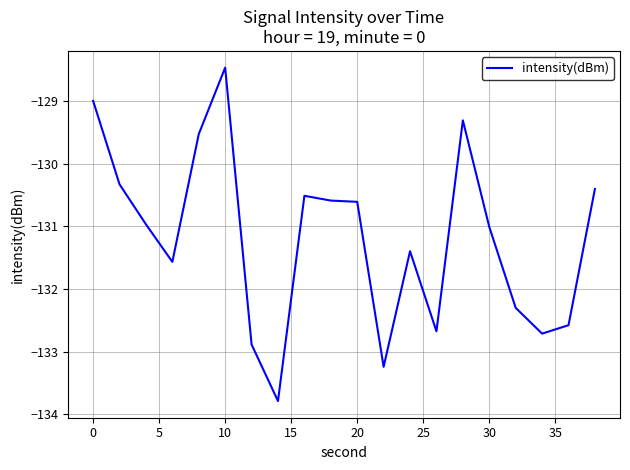

What is the difference between the maximum and minimum values?

5.3